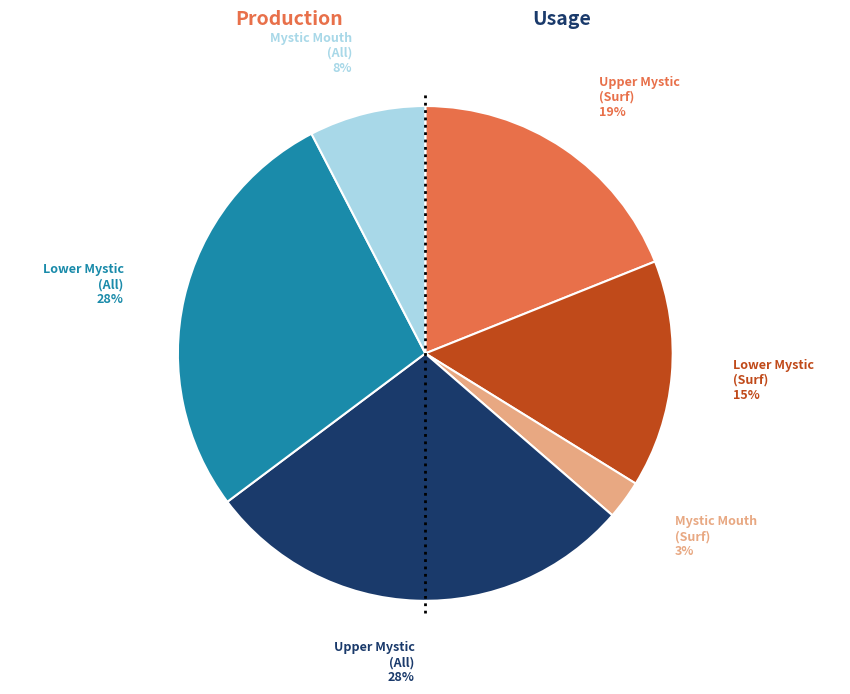

How many slices are in this pie chart?

6